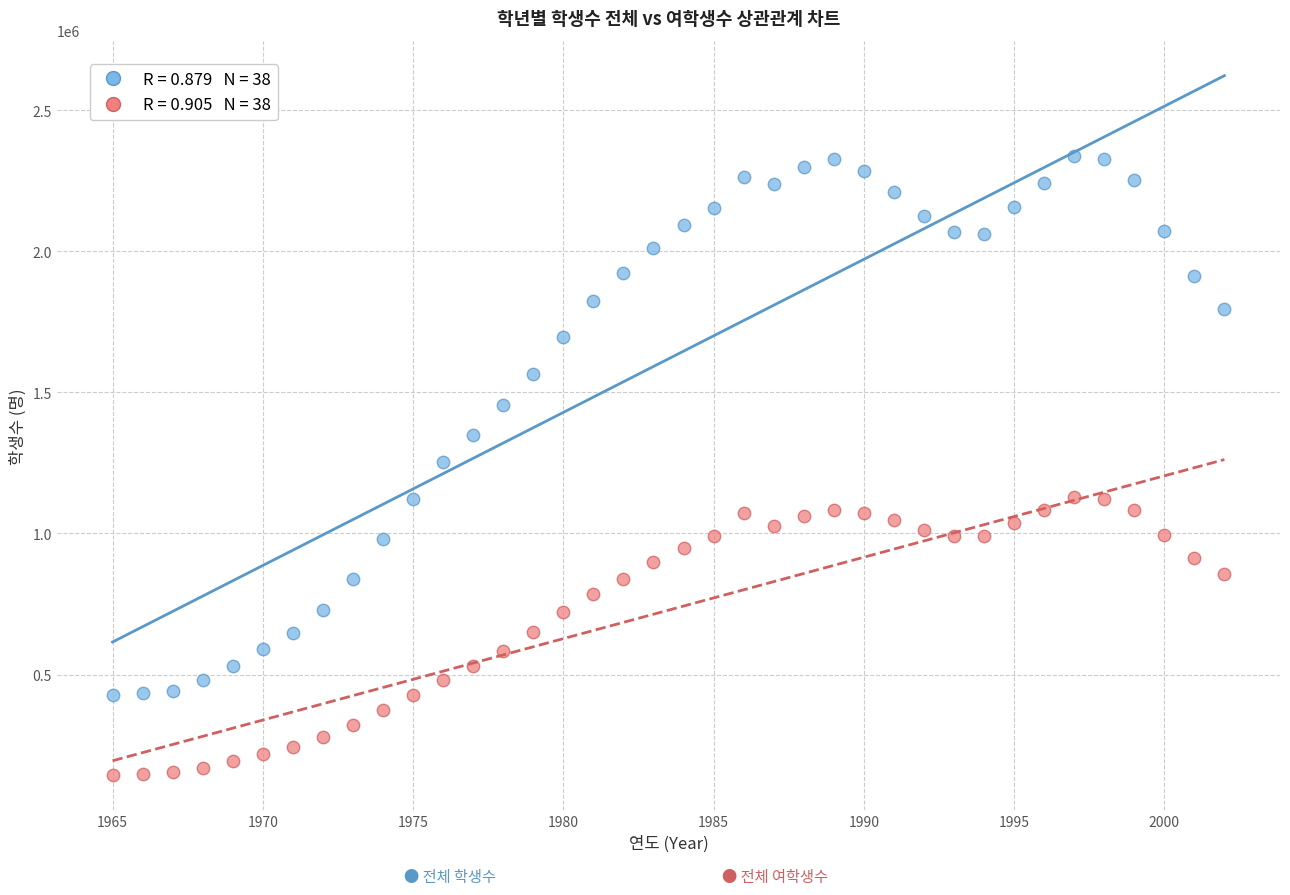

Across all data points, what is the range of Y values (max minus min)?

2194142